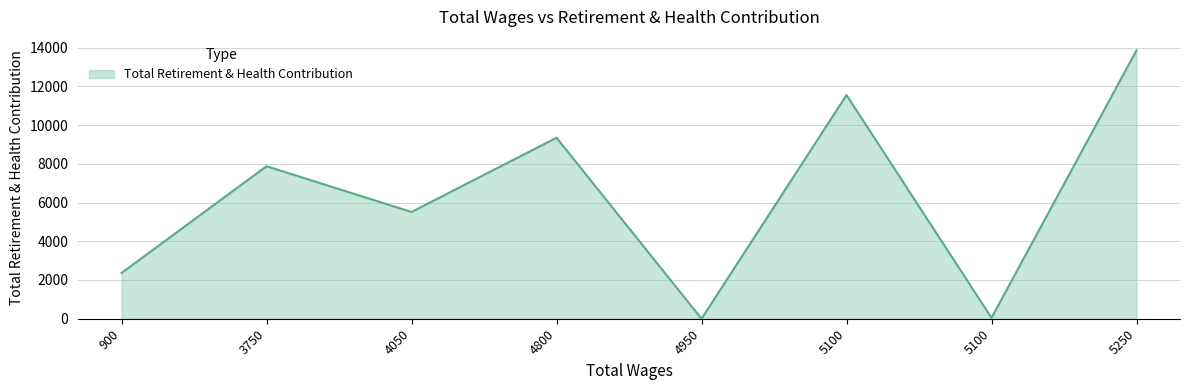

Count the number of categories in the chart.

8